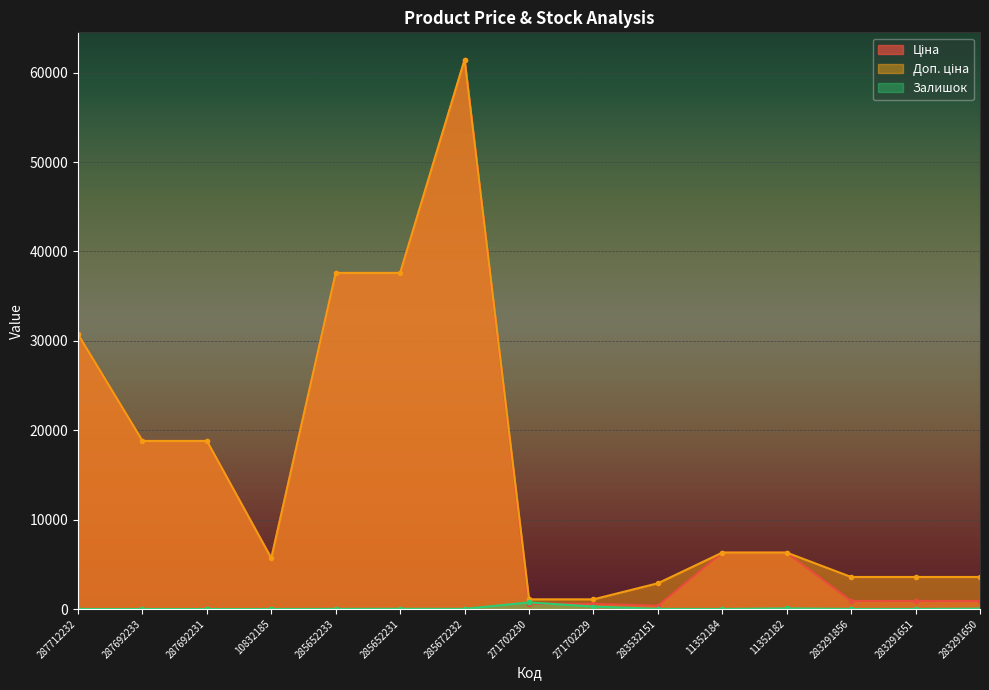

Which label corresponds to the largest value in the chart?

285672232